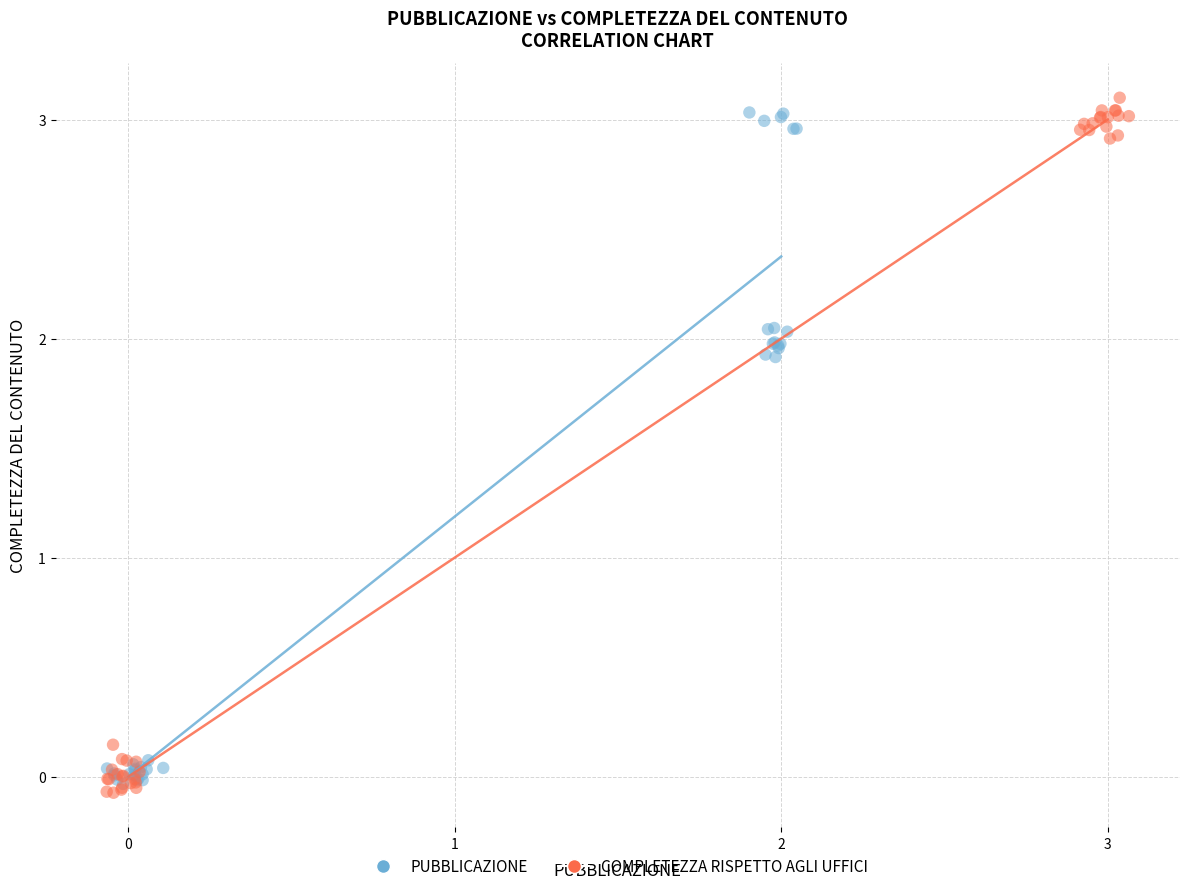

What are all the series names shown in the legend?

PUBBLICAZIONE, COMPLETEZZA RISPETTO AGLI UFFICI